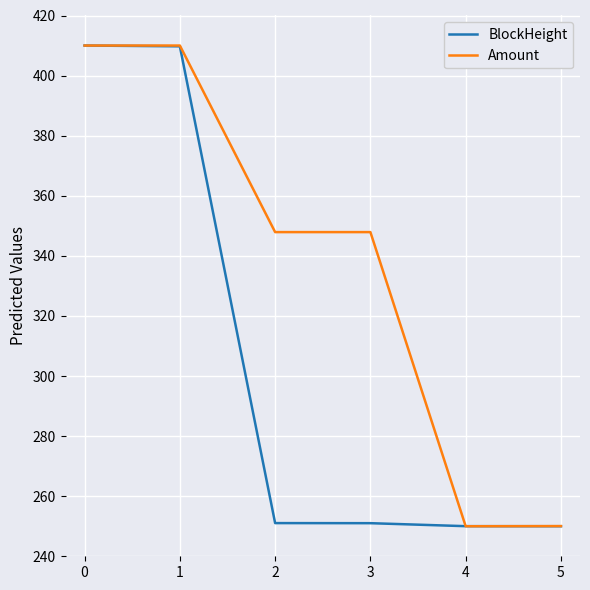

Rank the series at 2 from lowest to highest value.

BlockHeight, Amount